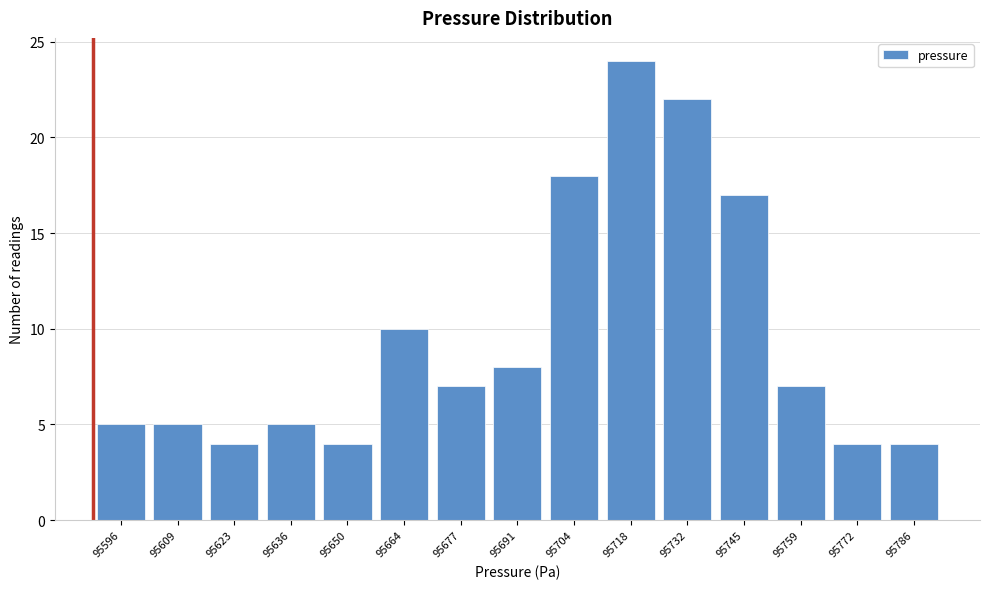

Reading left to right, extract all data points from this chart.

5	5	4	5	4	10	7	8	18	24	22	17	7	4	4